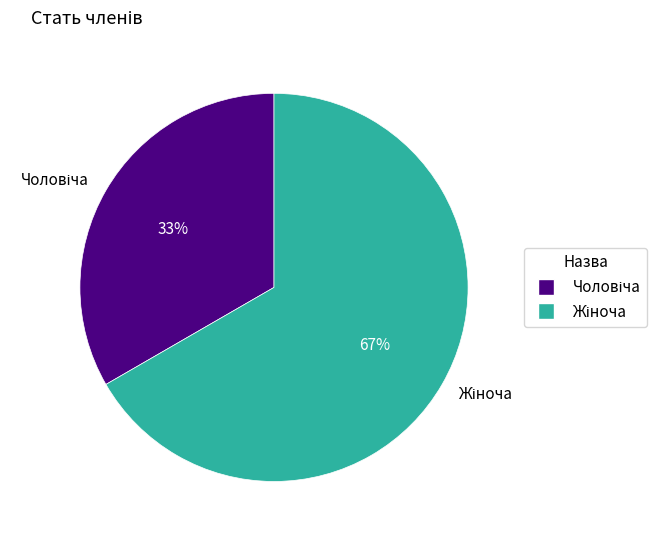

Count the number of slices in the pie.

2